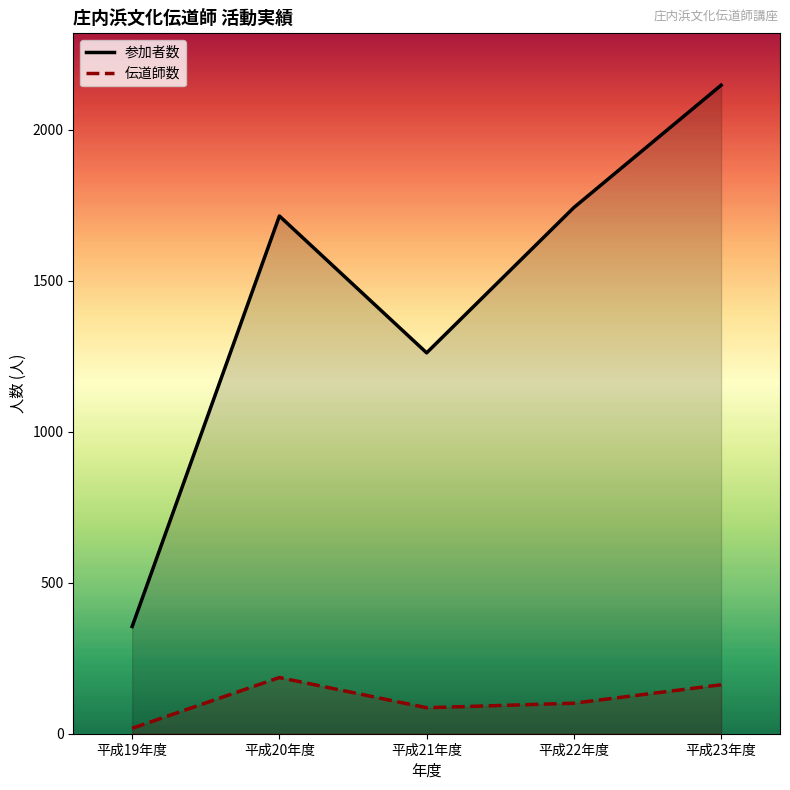

True or false: 参加者数 and 伝道師数 intersect in this chart.

False